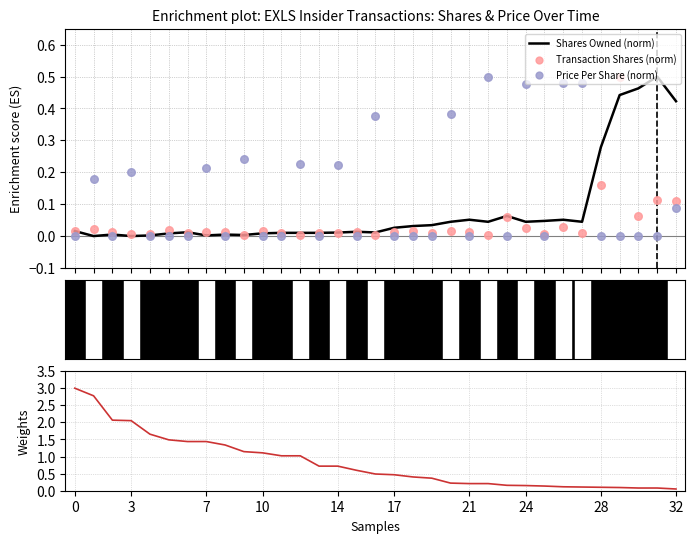

Which series contains the highest Y value?

pctchgSharesOwned